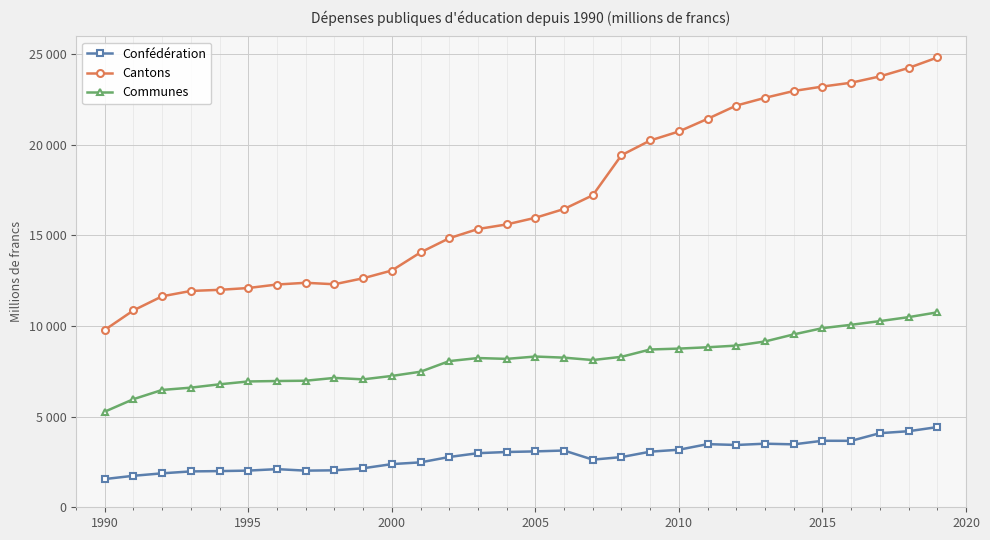

What is the minimum value for Confédération?

1556.3